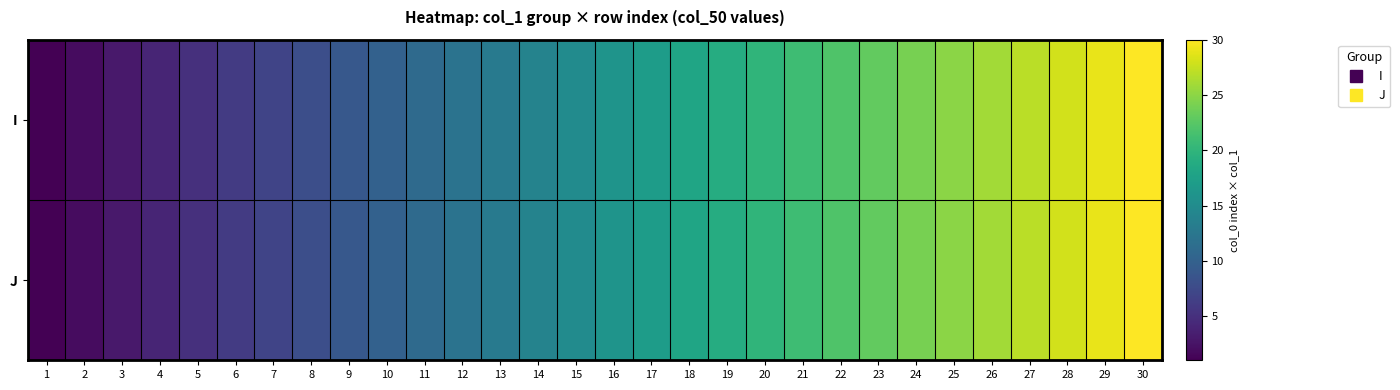

What is the total value across all series at 10?

20